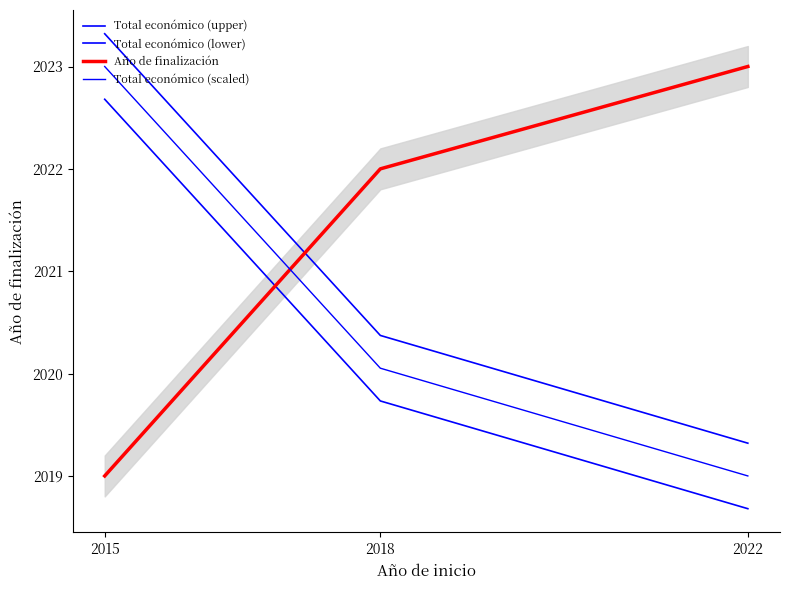

Is it true that Año de finalización equals 2777.9 at 2022?

False